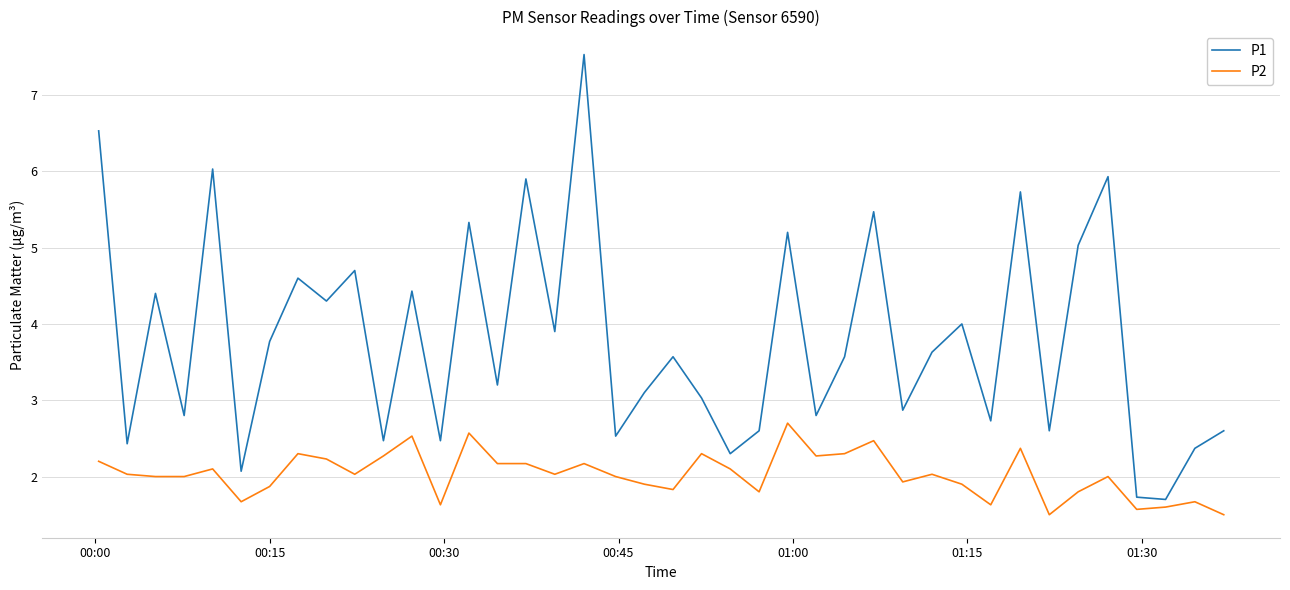

Which series has the largest range (max minus min)?

P1